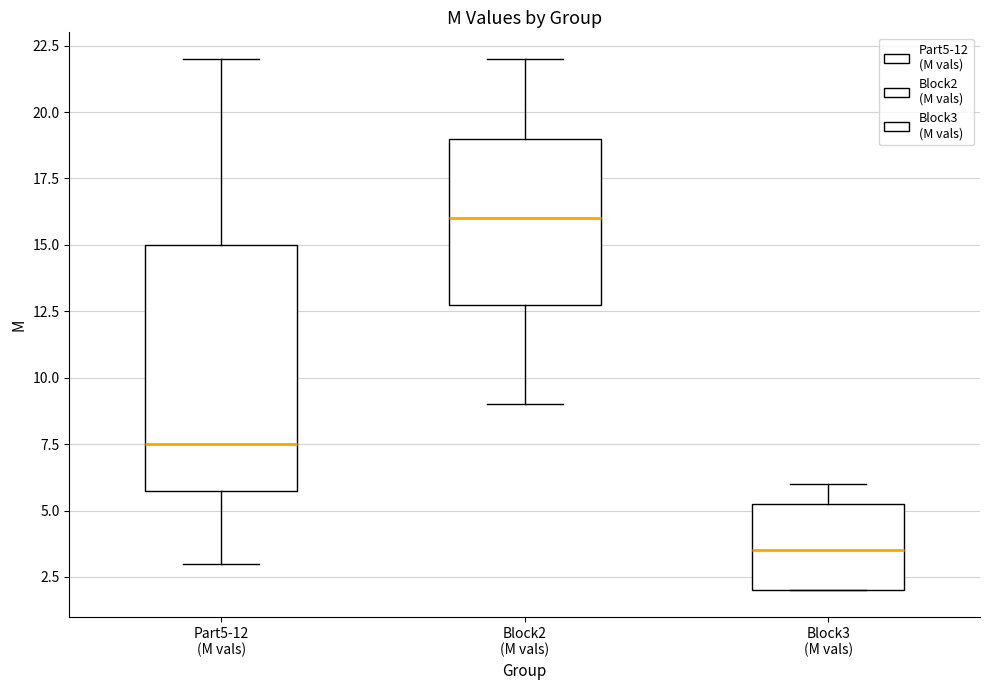

Reading left to right, read every box against the y-axis: the position of its median line, the range the box covers, and the ends of its whiskers. The values are not printed on the chart, so give them approximately, as read against the axis.

Part5-12 (M vals): median 7.5, box 6.0 to 15.0, whiskers 3.0 to 22.0
Block2 (M vals): median 16.0, box 13.0 to 19.0, whiskers 9.0 to 22.0
Block3 (M vals): median 3.5, box 2.0 to 5.5, whiskers 2.0 to 6.0